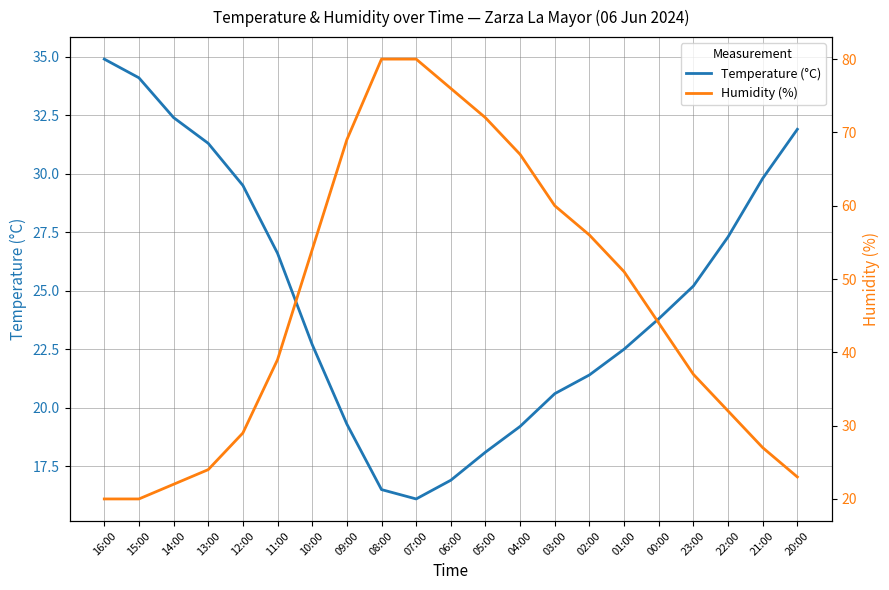

Which series changed the most between 15:00 and 02:00?

Humidity (%)